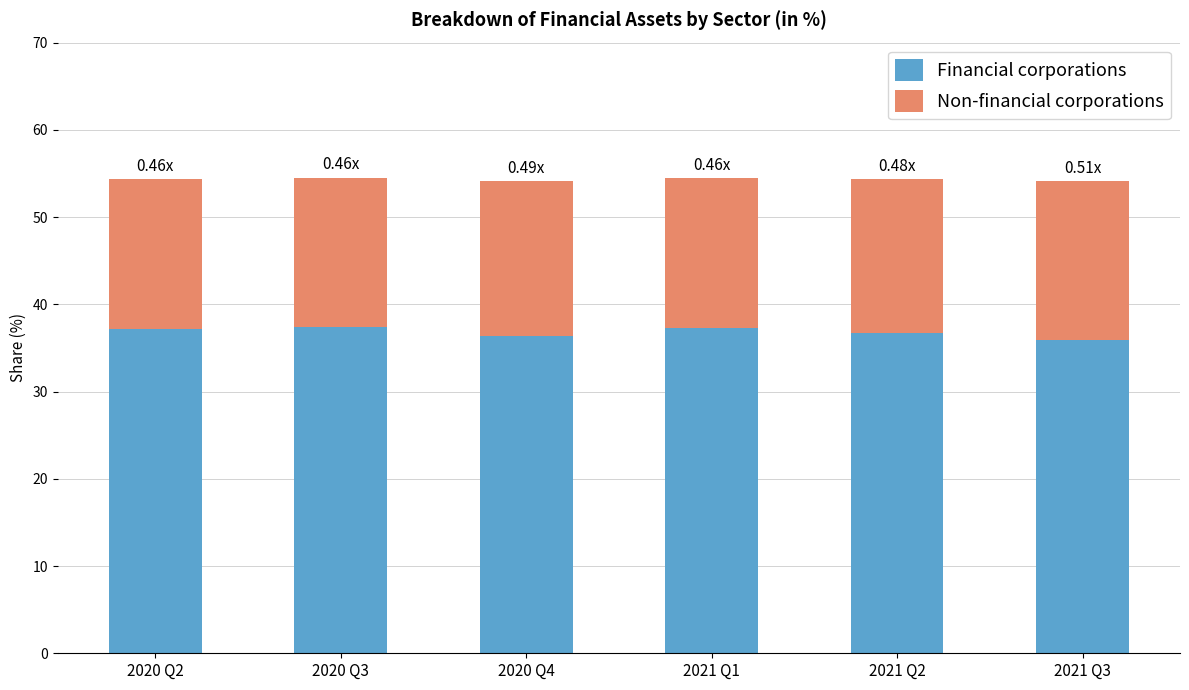

What is the total value across all series at 2021 Q2?

54.3